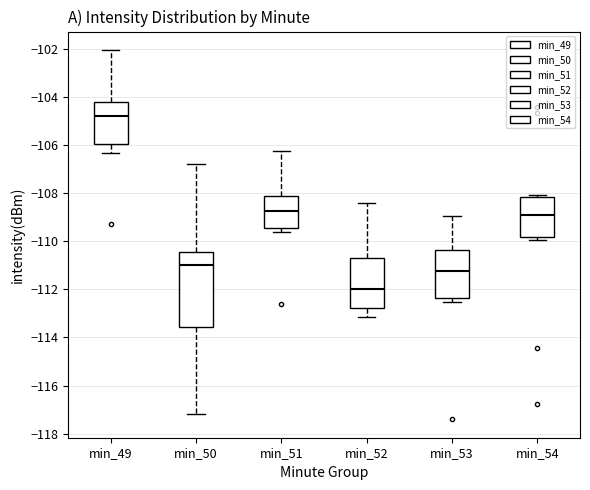

Where is the lower edge of the box for min_51 on the y-axis? The values are not printed on the chart, so give them approximately, as read against the axis.

-109.4